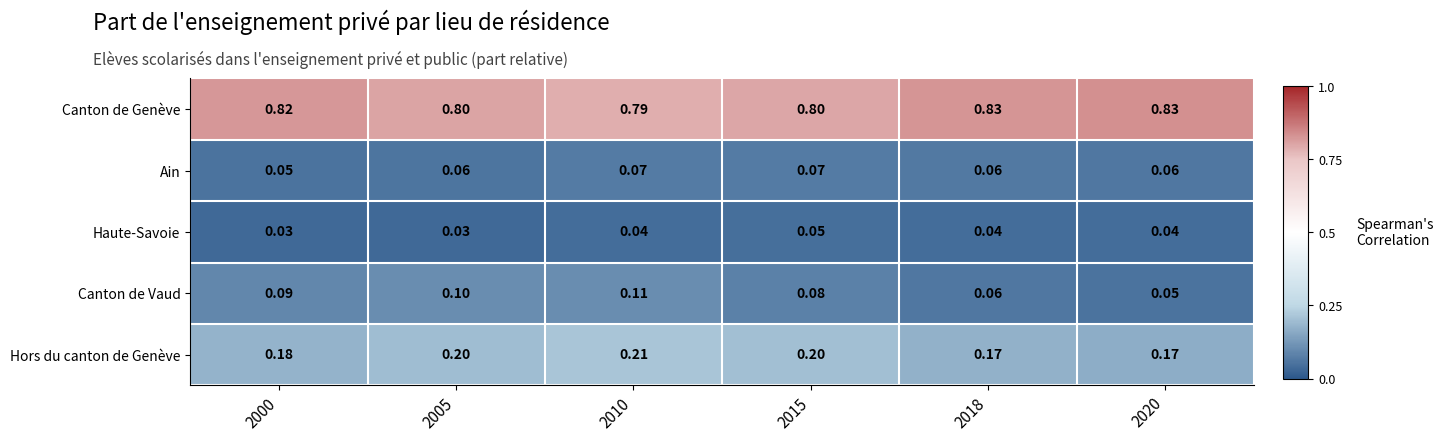

Which series has the largest range (max minus min)?

Canton de Vaud